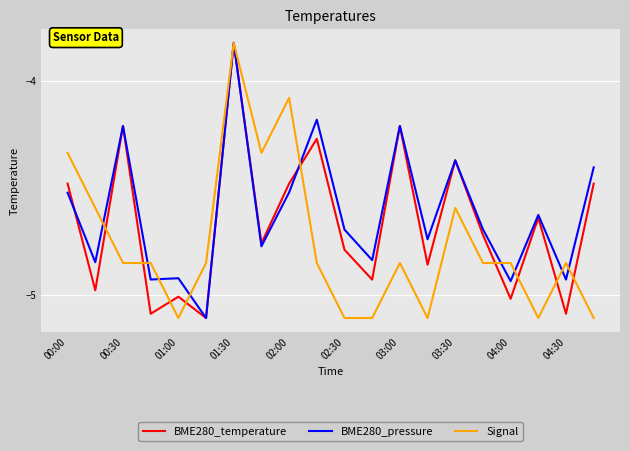

What is the minimum value shown in the chart?

-5.1